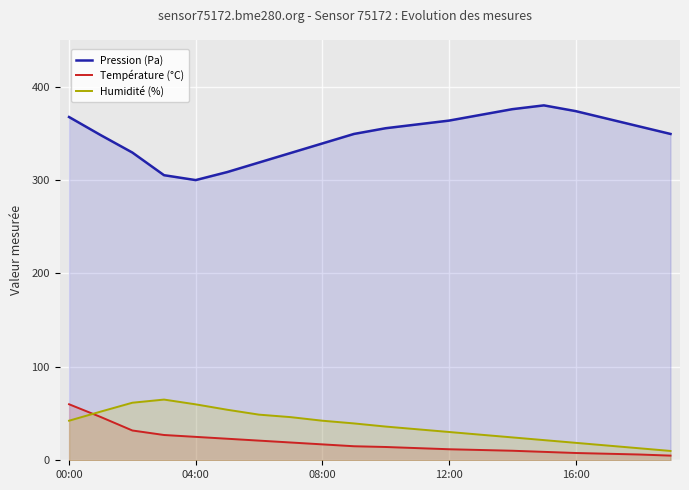

What is the value of the Température (°C) point at the 6th from the left?

23.1